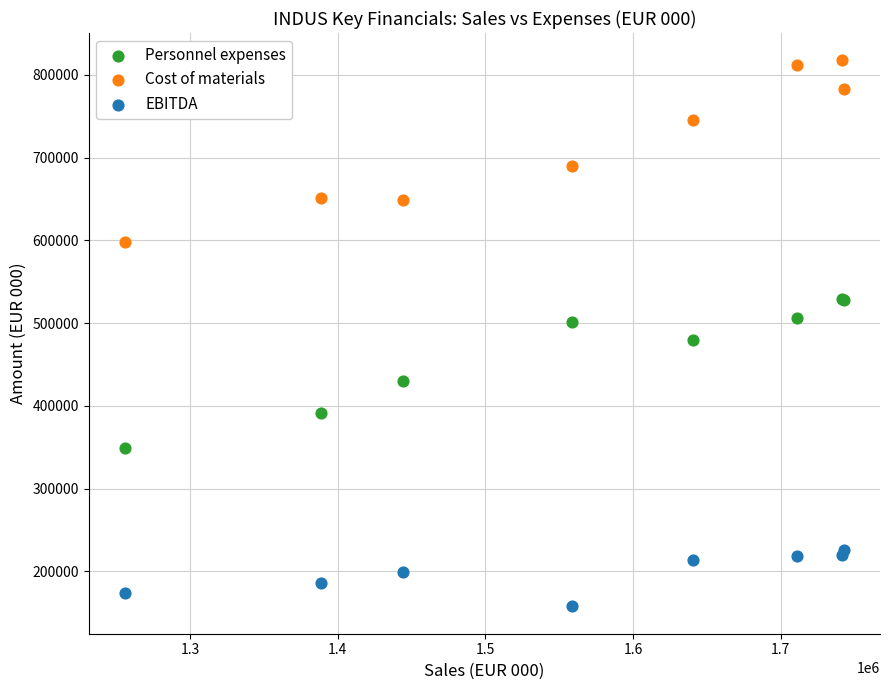

In the Personnel expenses series, what Y value is closest to 439043?

430230